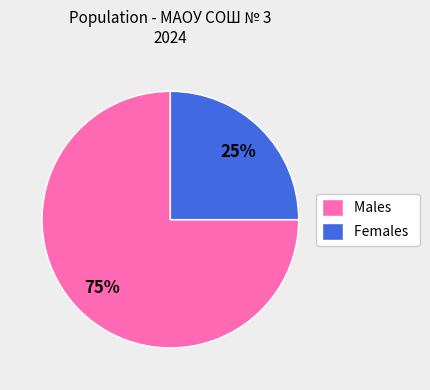

Is there a majority slice in this chart?

Yes